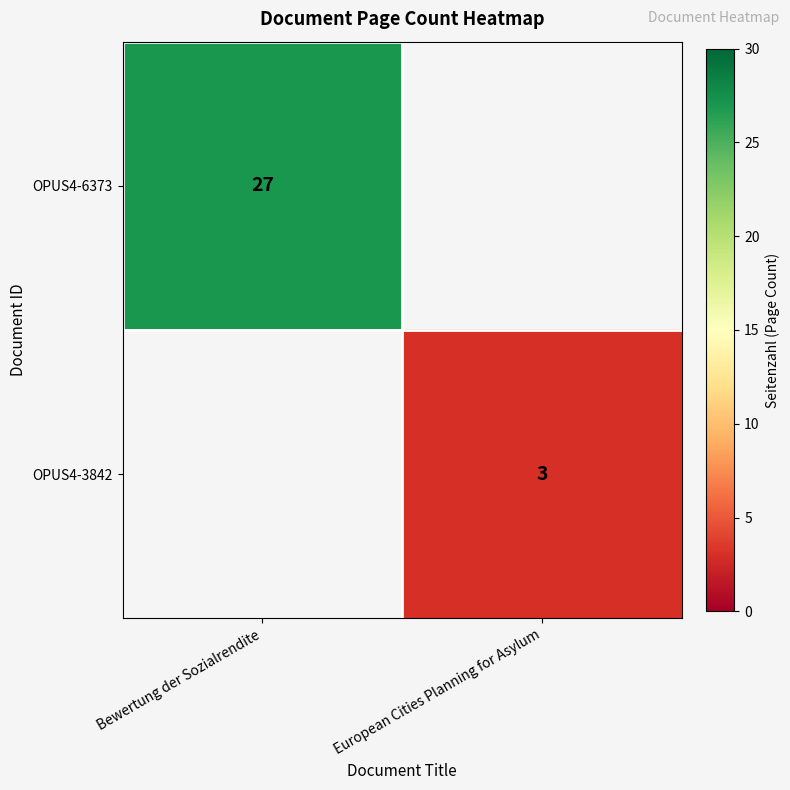

The value of OPUS4-6373 at Bewertung der Sozialrendite is 27. True or false?

True